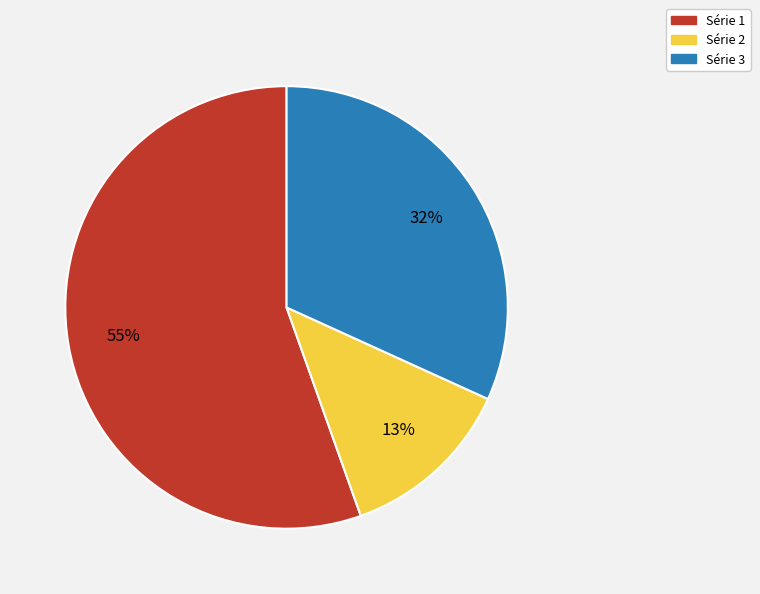

Approximately how many times larger is the value at Série 1 compared to Série 3?

1.7